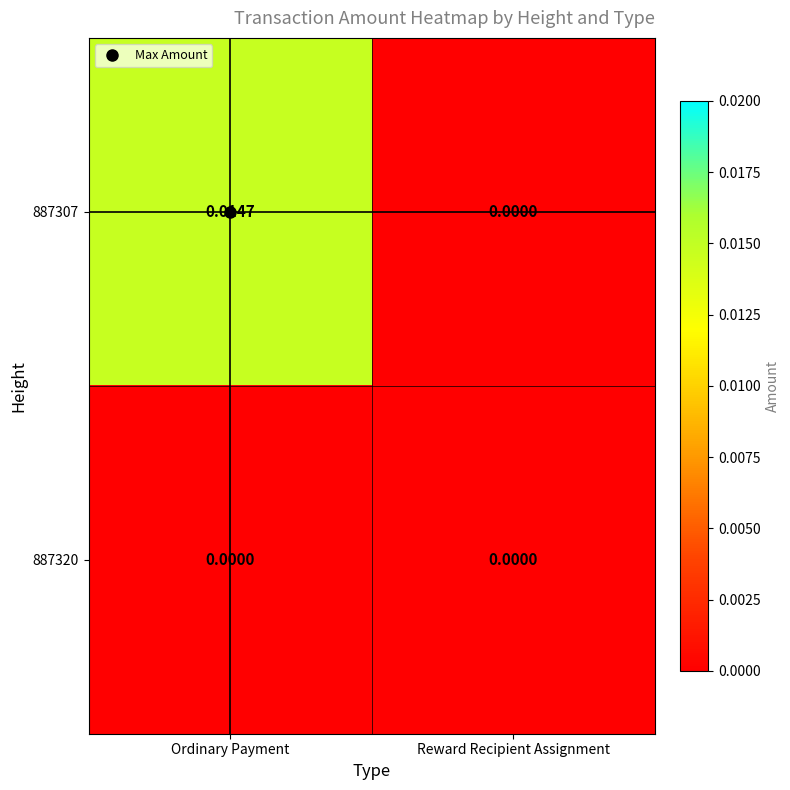

At which category does the chart reach its peak across all series?

Ordinary Payment